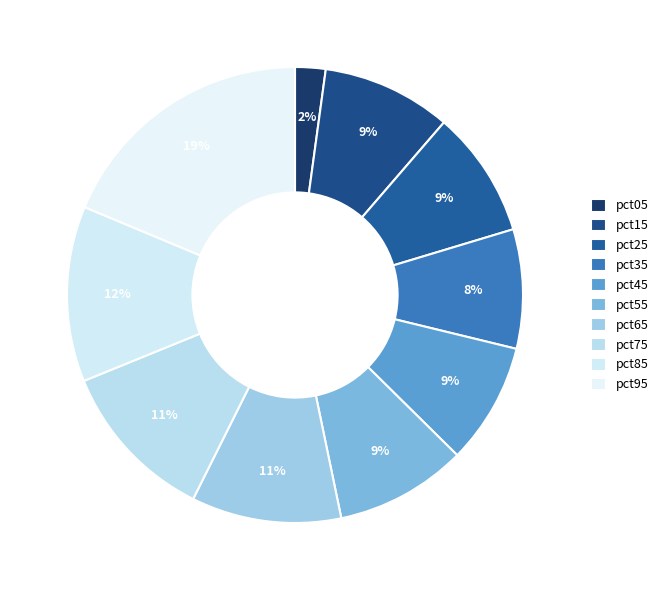

What percentage is the pct15 slice, to the nearest percent?

9%